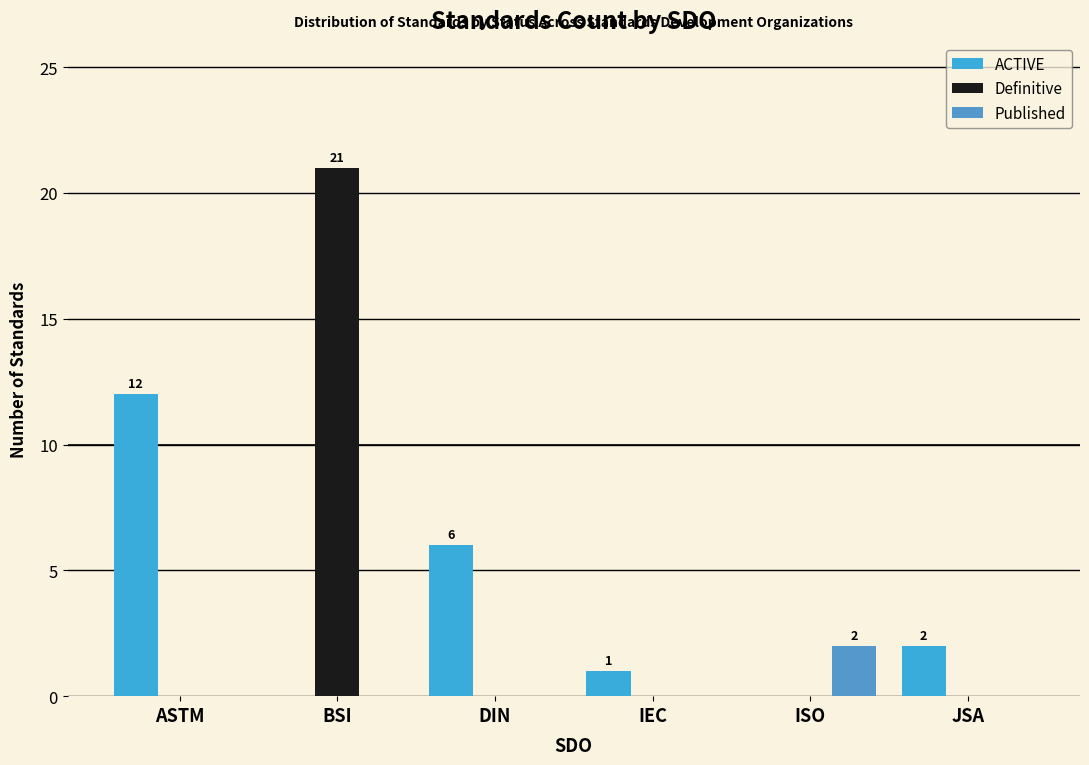

What is the total value across all series at ISO?

2